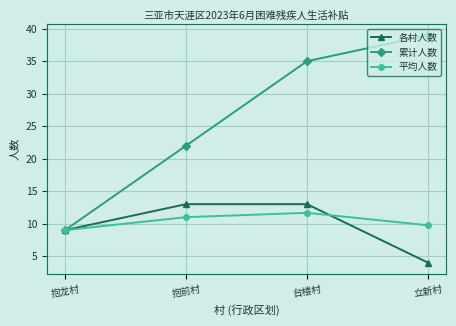

Between 抱龙村 and 立新村, which series saw the biggest shift?

累计人数